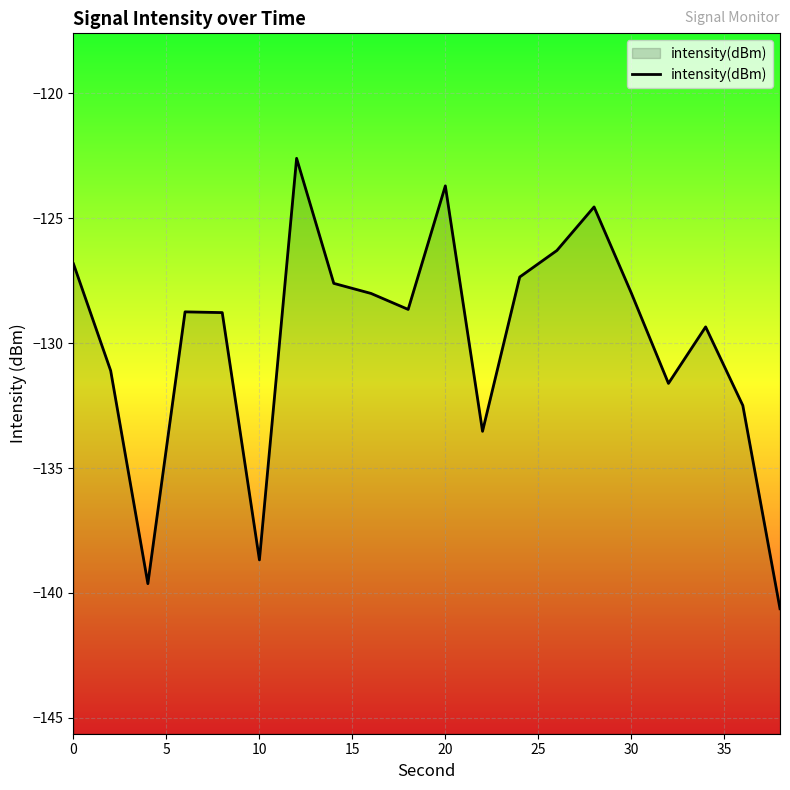

How many data points are above -128?

8